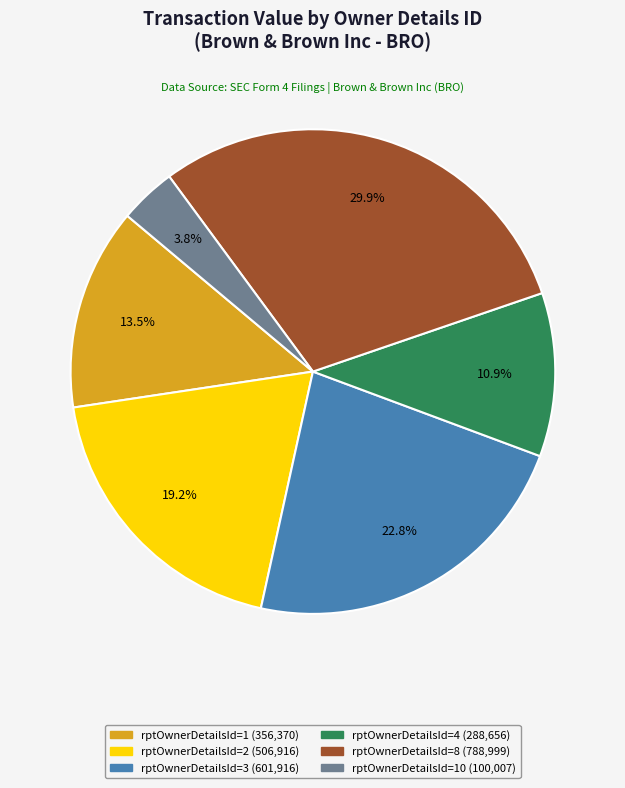

Is there a majority slice in this chart?

No